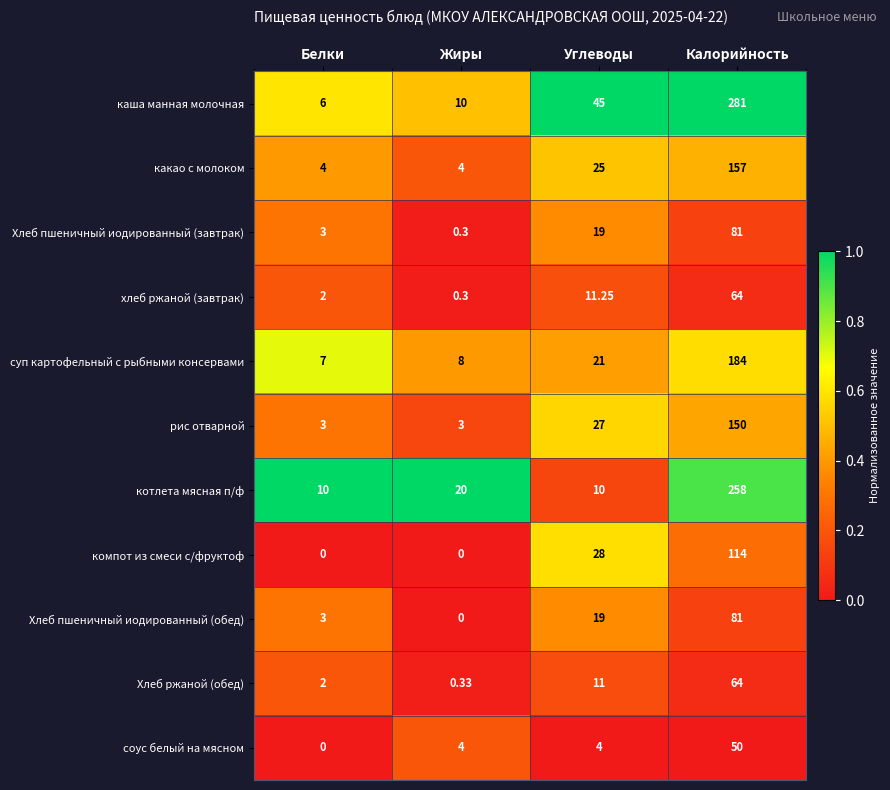

At which label does каша манная молочная reach its minimum?

Белки